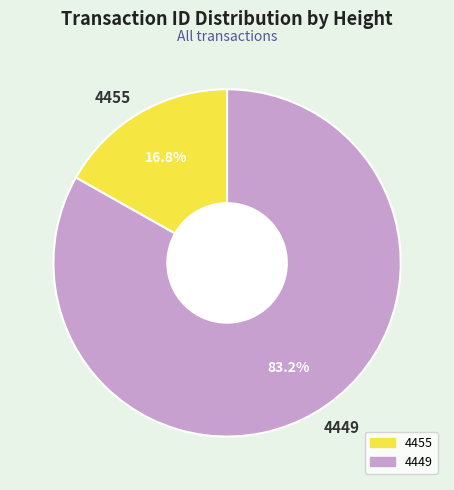

To the nearest percent, what portion does 4449 represent?

83%